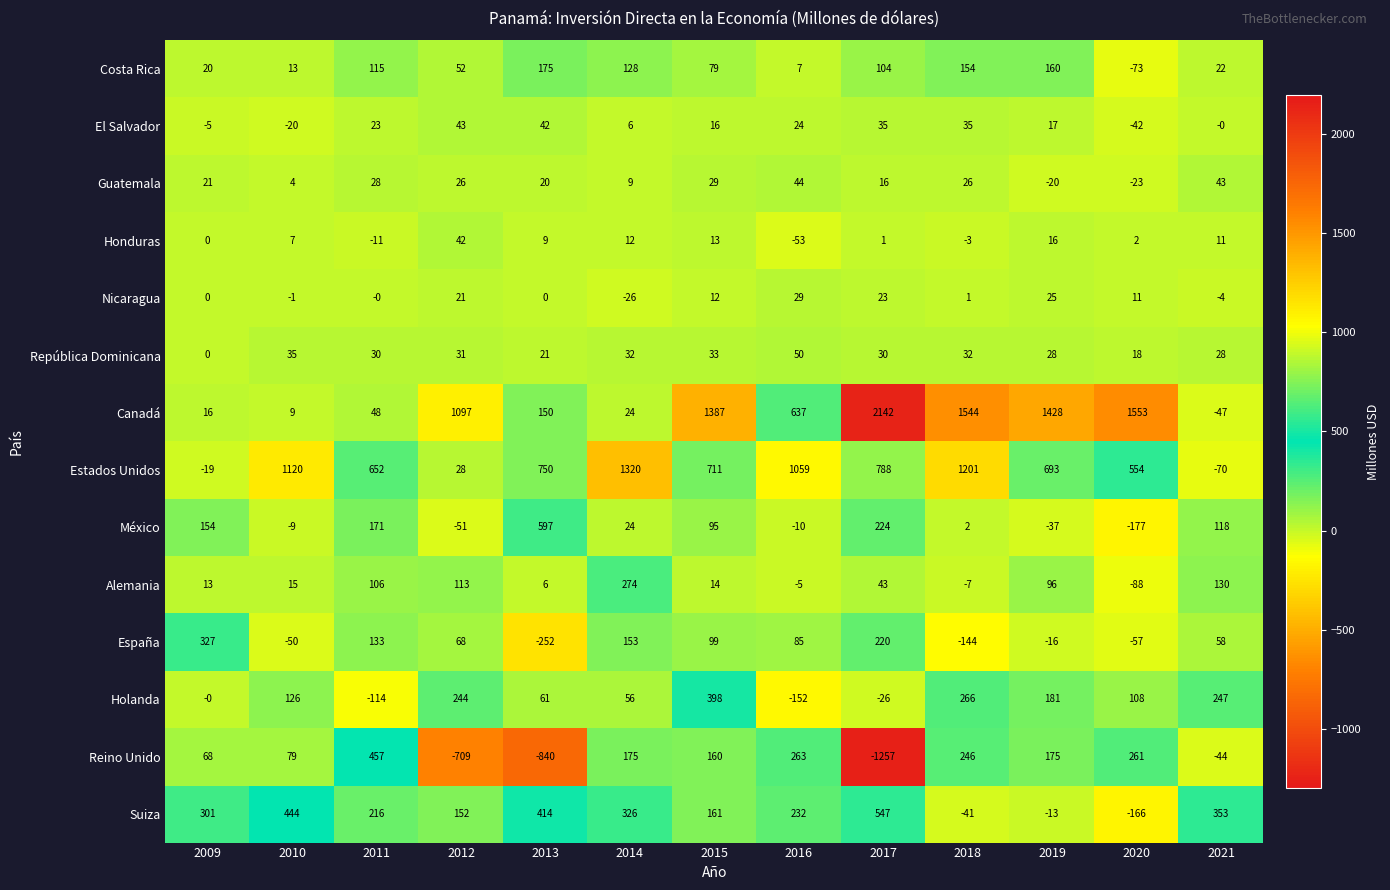

The Alemania series shows 130 at 2021. True or false?

True